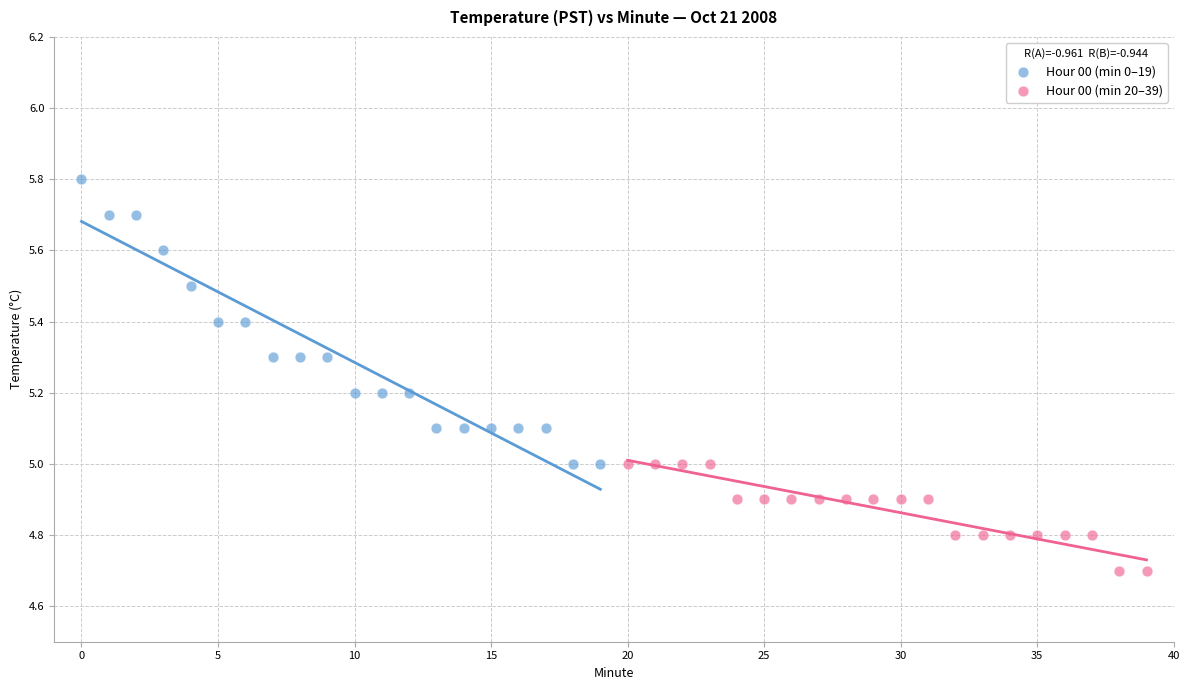

Which series reaches the maximum Y coordinate?

Hour 00 (min 0–19)